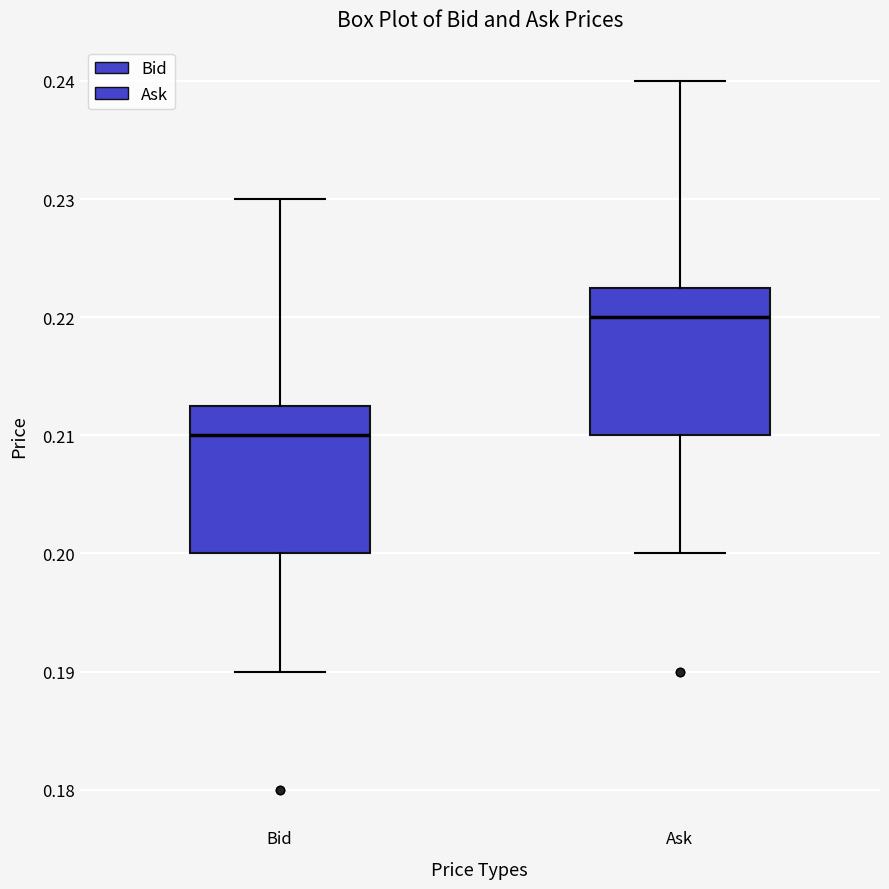

Reading left to right, read every box against the y-axis: the position of its median line, the range the box covers, and the ends of its whiskers. The values are not printed on the chart, so give them approximately, as read against the axis.

Bid: median 0.210, box 0.200 to 0.213, whiskers 0.190 to 0.230
Ask: median 0.220, box 0.210 to 0.223, whiskers 0.200 to 0.240